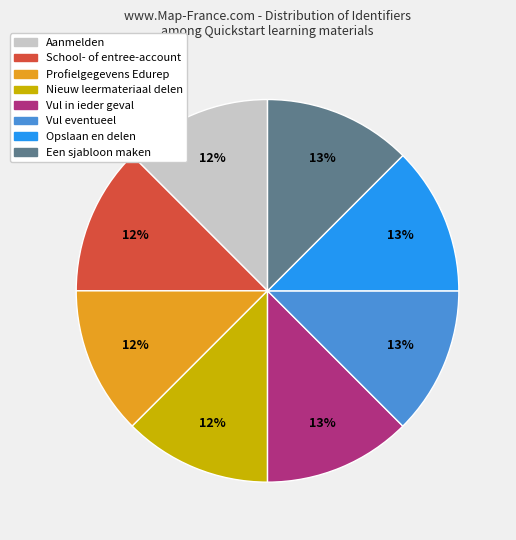

True or false: Nieuw leermateriaal delen accounts for 12% of the total.

True